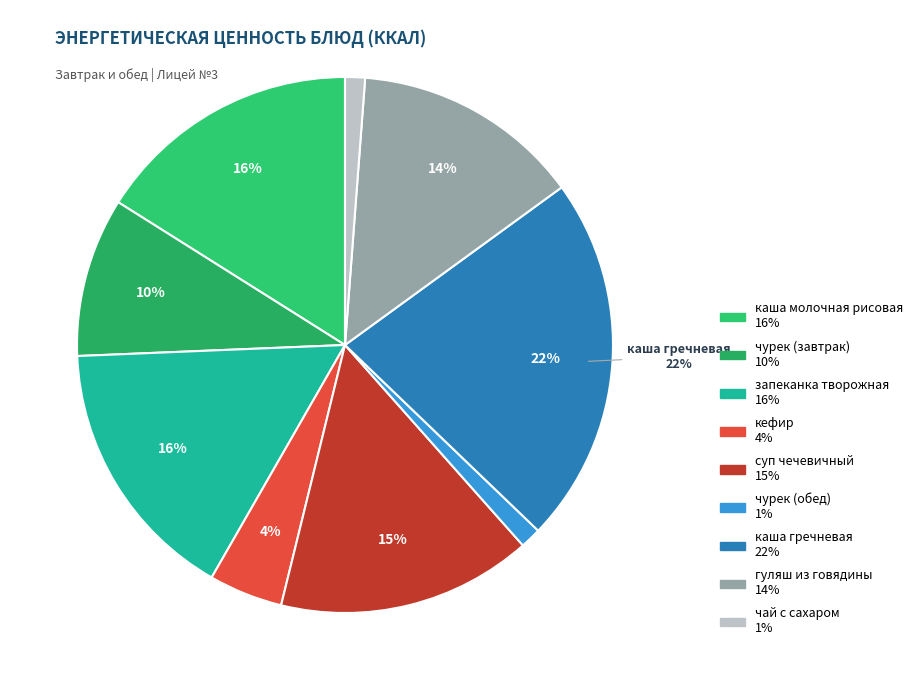

Is there any slice that represents more than half of the pie?

No